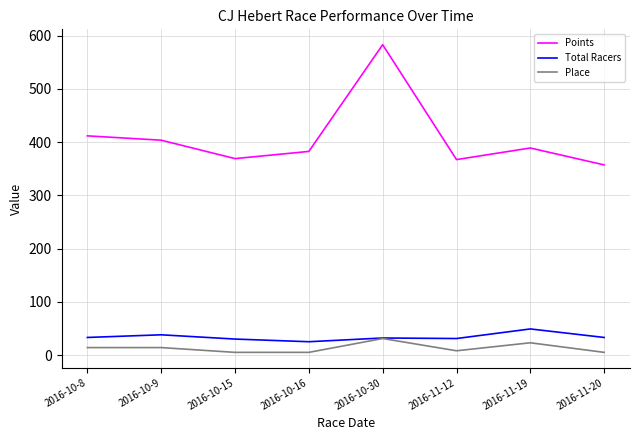

True or false: Place and Points cross at least once.

False